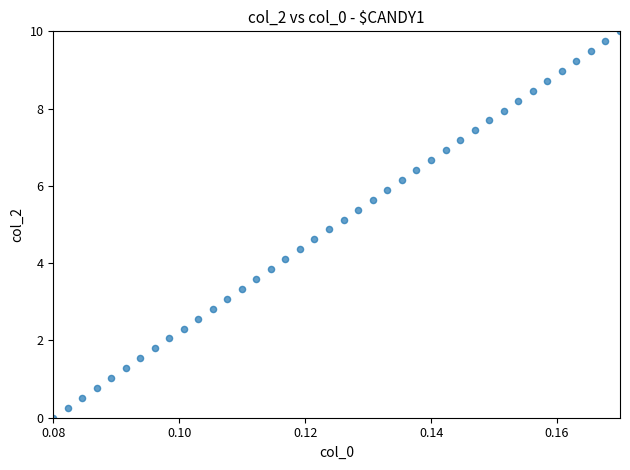

What is the range of Y values (max minus min)?

10.0